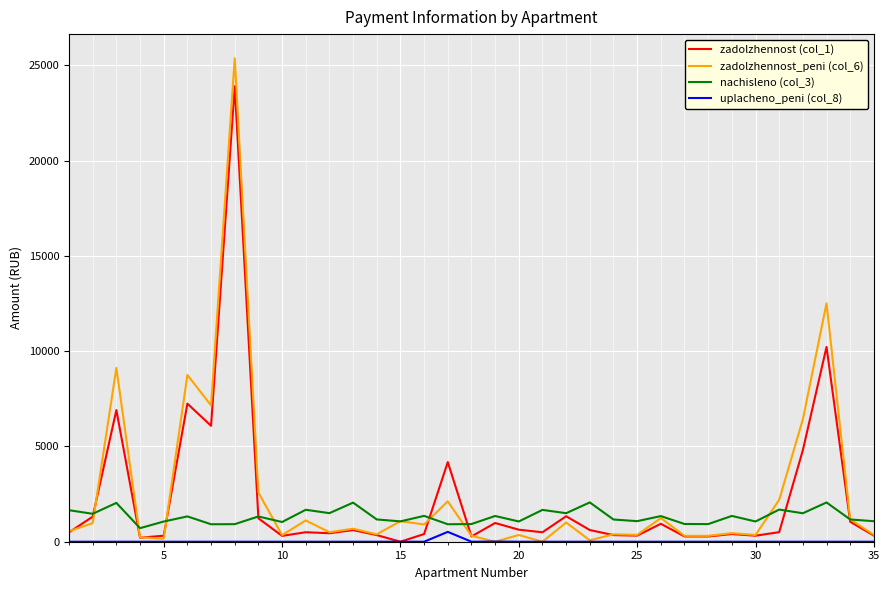

Rank the series by their maximum value, from highest to lowest.

zadolzhennost_peni (col_6), zadolzhennost (col_1), nachisleno (col_3), uplacheno_peni (col_8)